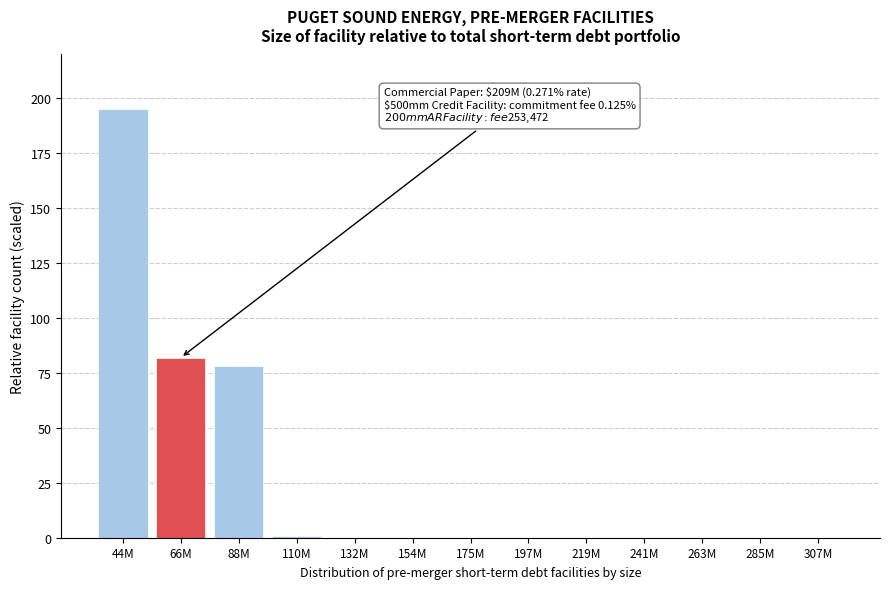

Reading left to right, what are all the values shown in this chart?

44M=195	66M=82	88M=78	110M=1	132M=0	154M=0	175M=0	197M=0	219M=0	241M=0	263M=0	285M=0	307M=0